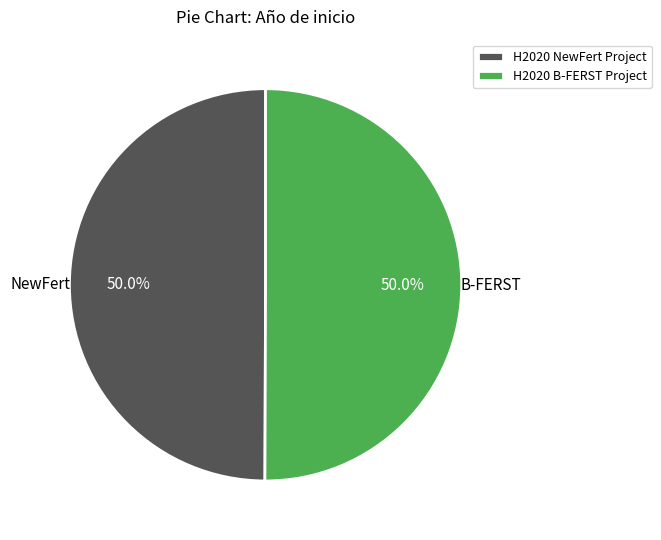

To the nearest percent, what is the average slice percentage?

50%